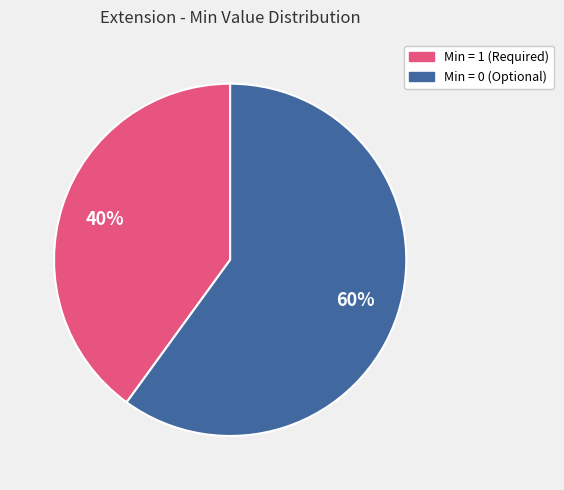

To the nearest percent, what is the difference between the largest and smallest slice percentages?

20%